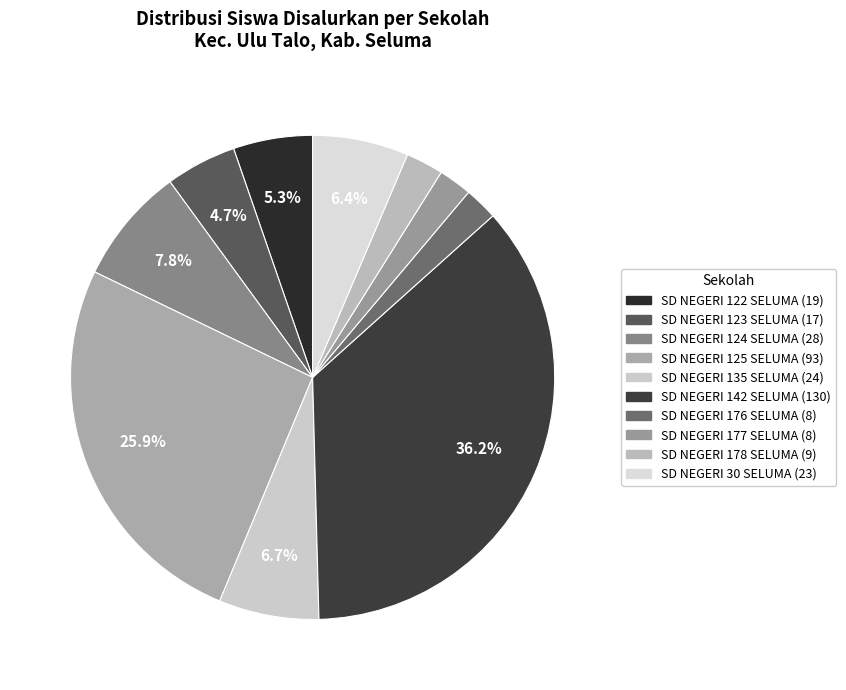

To the nearest percent, what is the average slice percentage?

10%